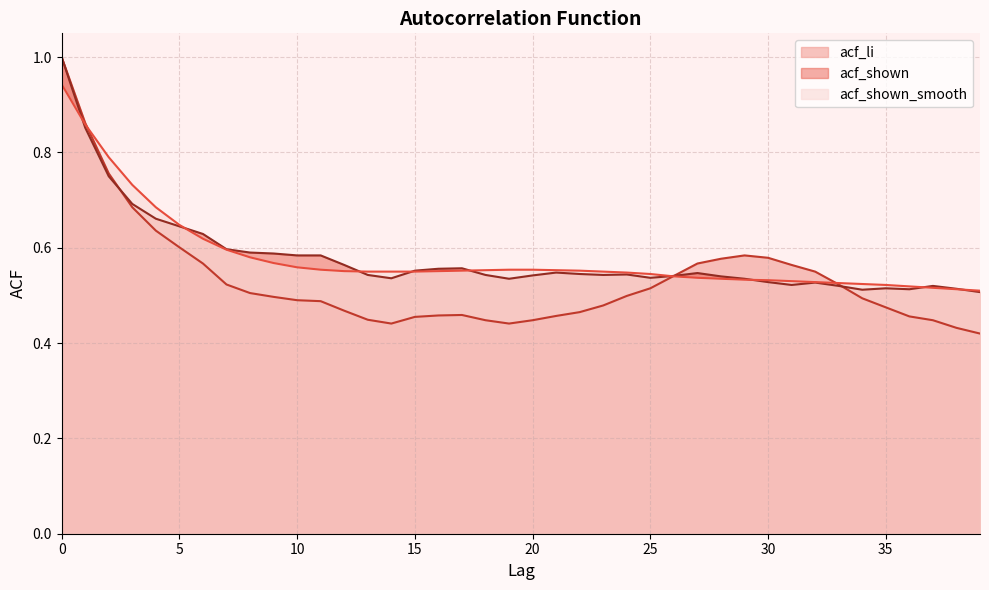

What is the smallest value displayed?

0.4